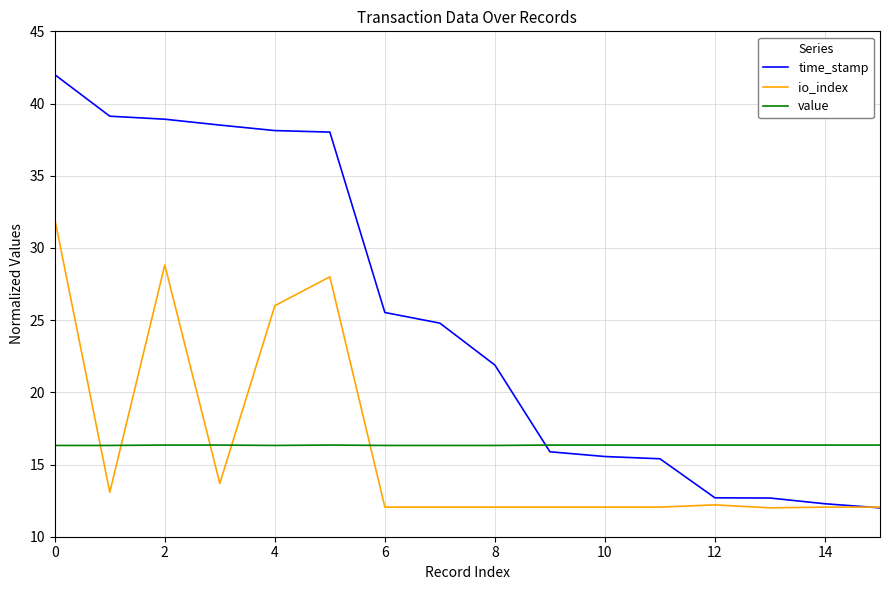

Which series has the largest total across all categories?

time_stamp